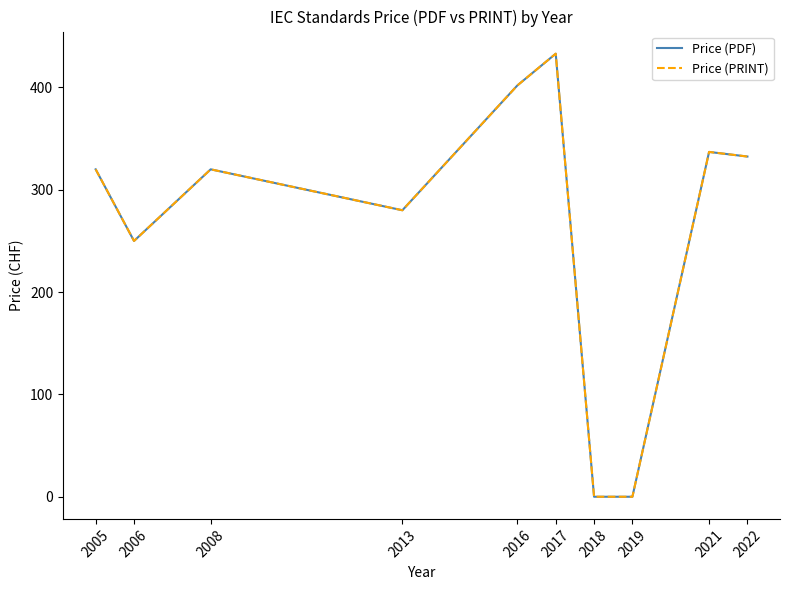

Does the chart display data point markers on the line(s)?

No